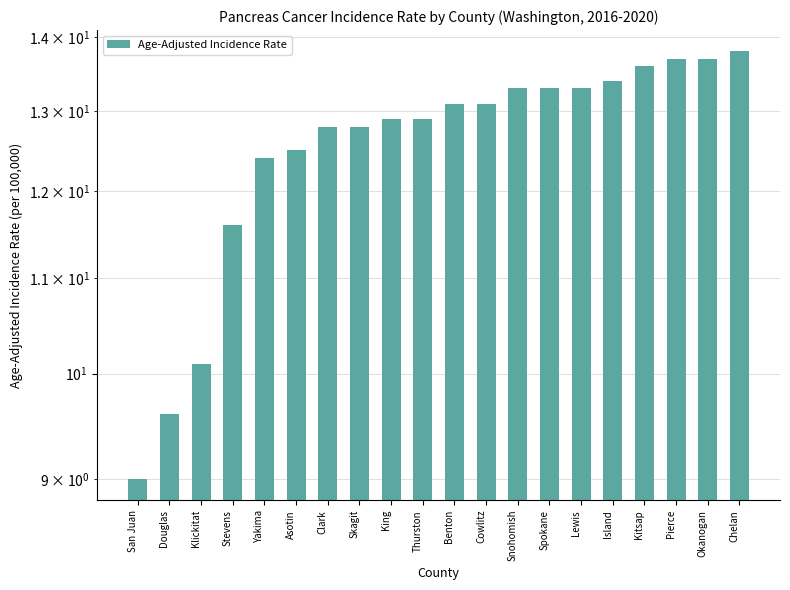

At which category does the chart reach its peak across all series?

Chelan